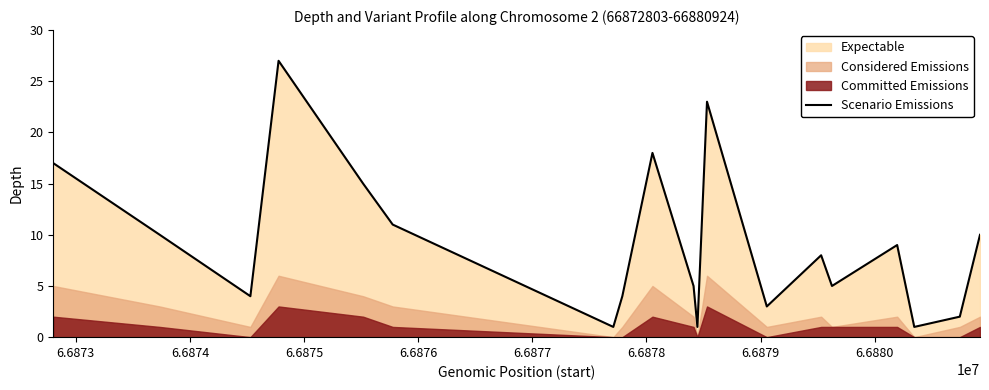

What is the value of the 15th point from the left?

5